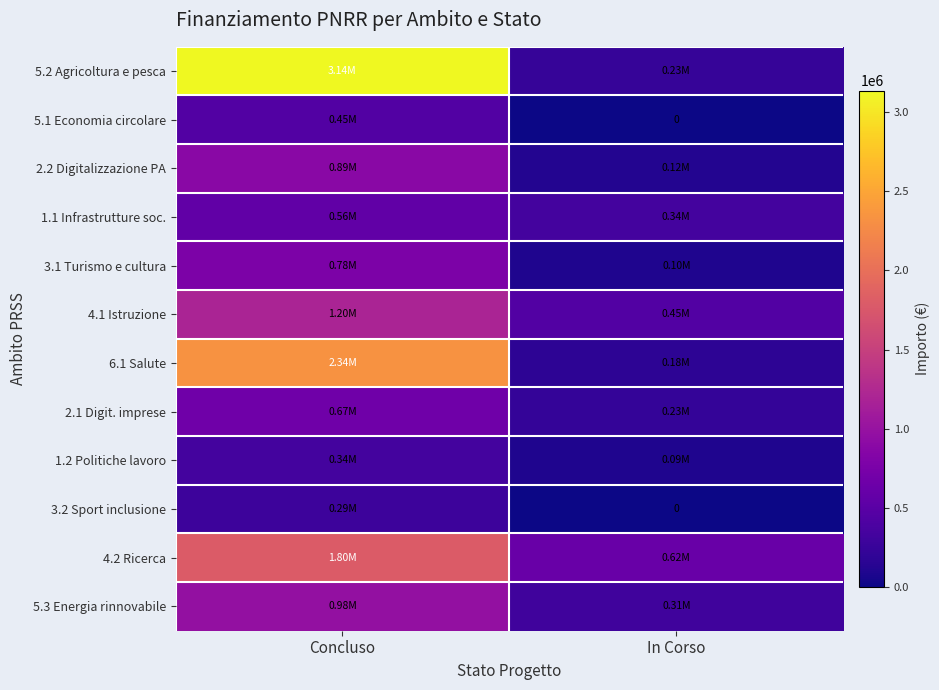

The 2.2 Digitalizzazione PA series shows 198799.8 at In Corso. True or false?

False